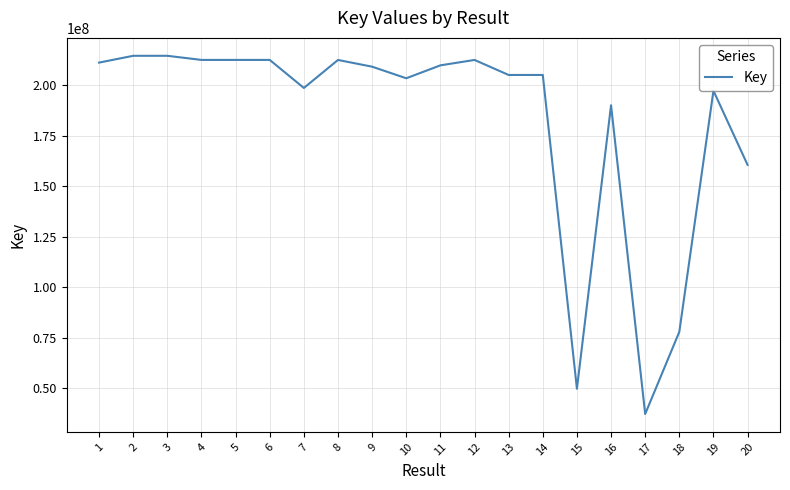

Between 4 and 17, which is larger?

4